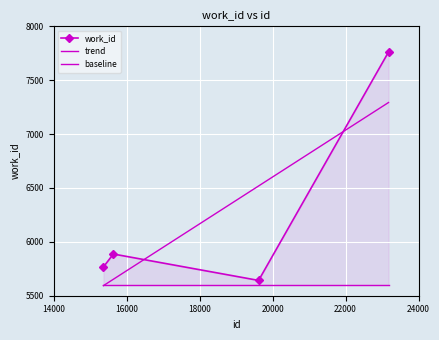

Read the value at 15364, to the nearest 10.

5770